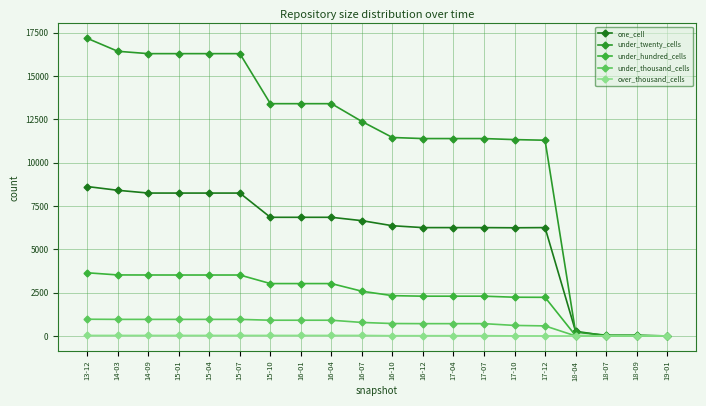

At 15-07, list the series in order from largest to smallest.

under_twenty_cells, one_cell, under_hundred_cells, under_thousand_cells, over_thousand_cells